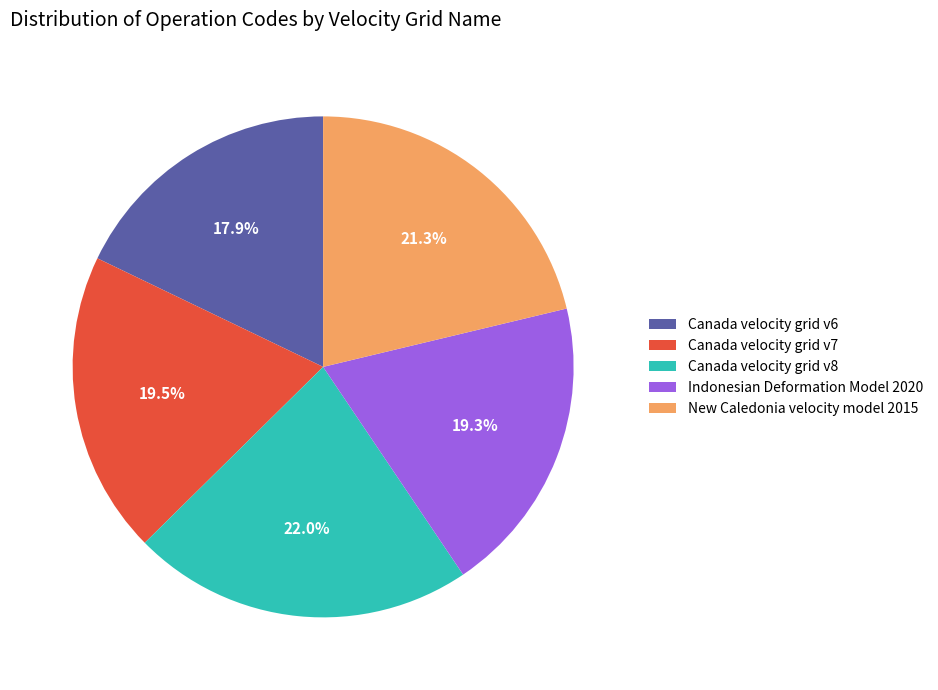

Which category has the biggest portion of the pie?

Canada velocity grid v8